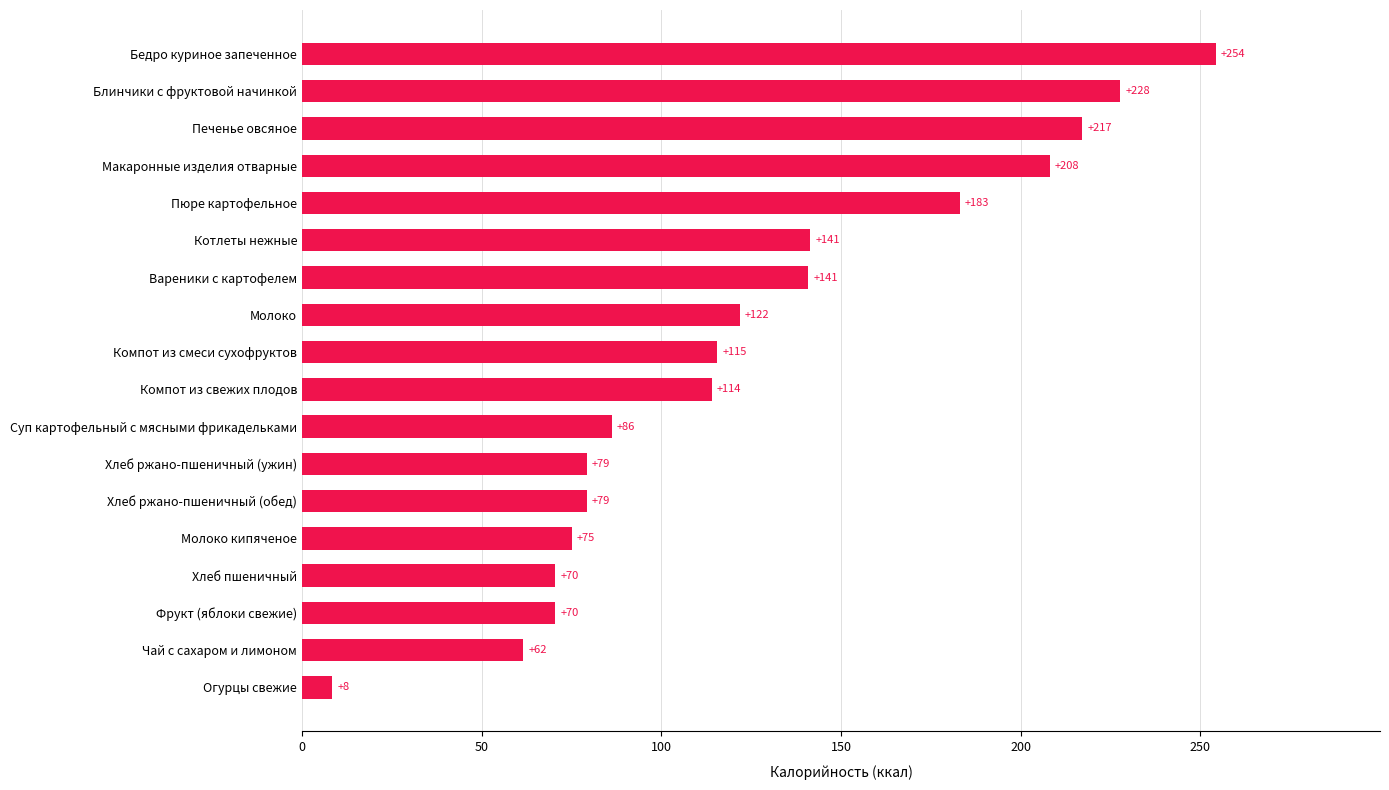

Approximately how many times larger is the value at Компот из смеси сухофруктов compared to Чай с сахаром и лимоном?

1.9